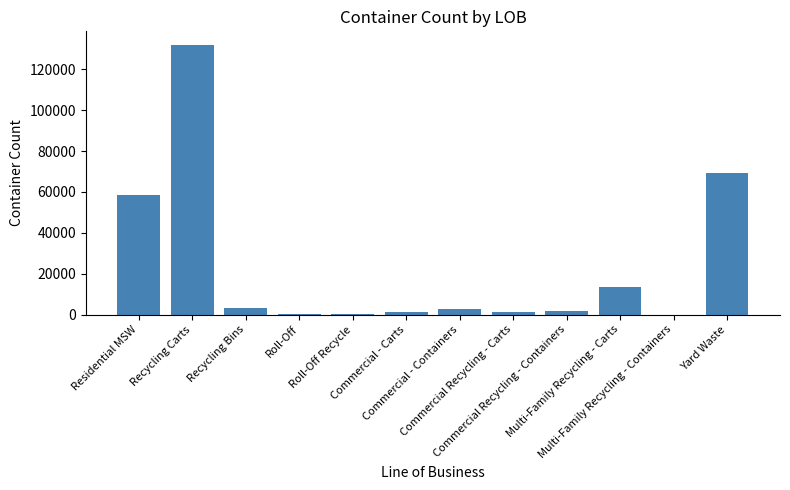

Count the number of values greater than 2873.

6